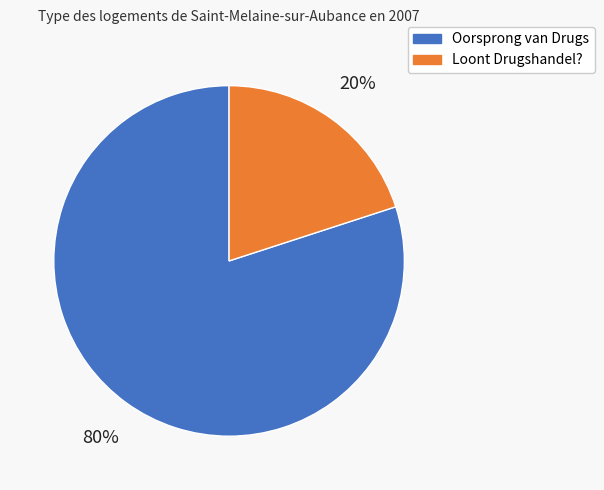

Is there any slice that represents more than half of the pie?

Yes